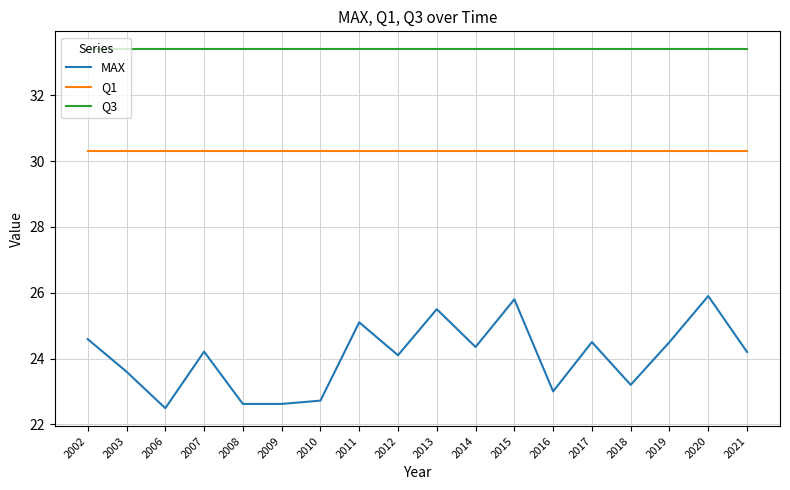

True or false: MAX has a value of 25.5 at 2013.

True